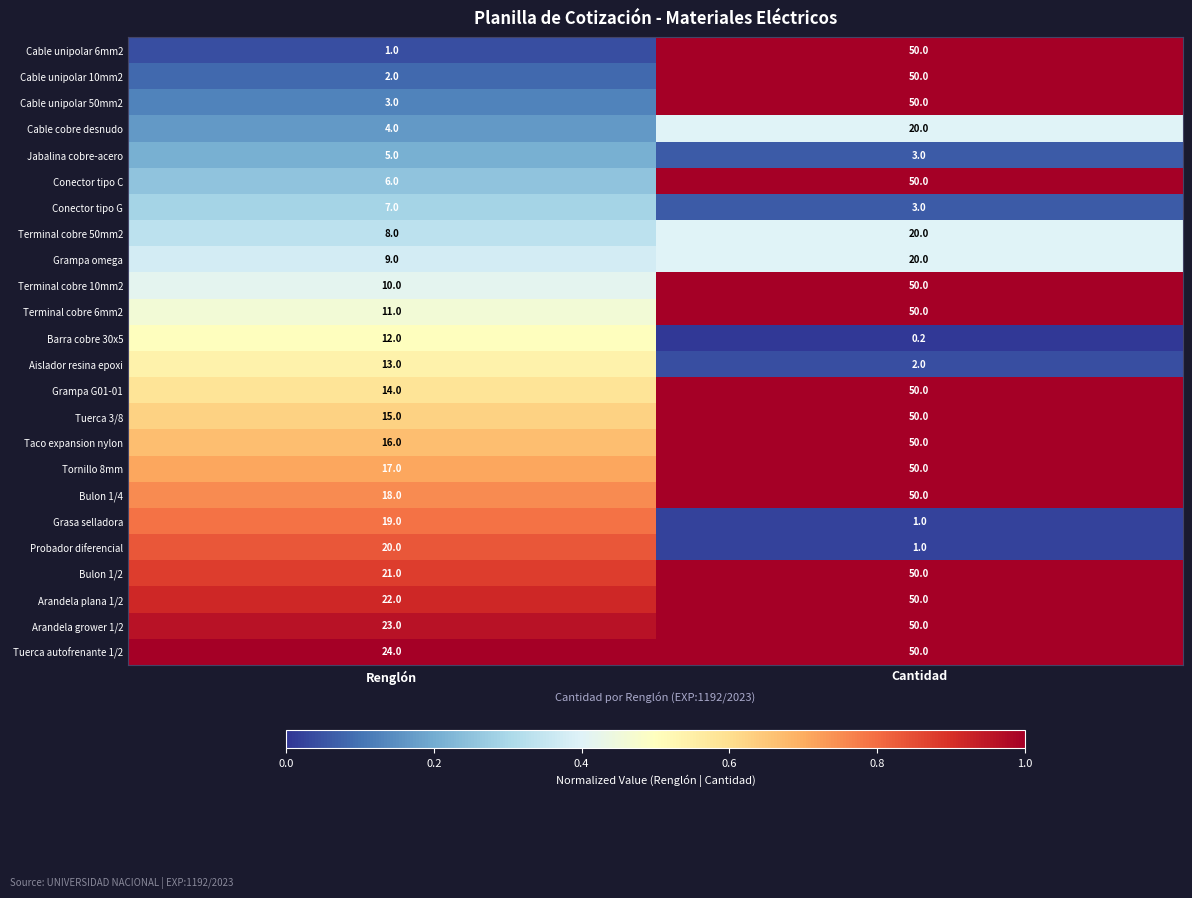

What is the difference between the Grasa selladora values at Cantidad and Renglón?

18.0